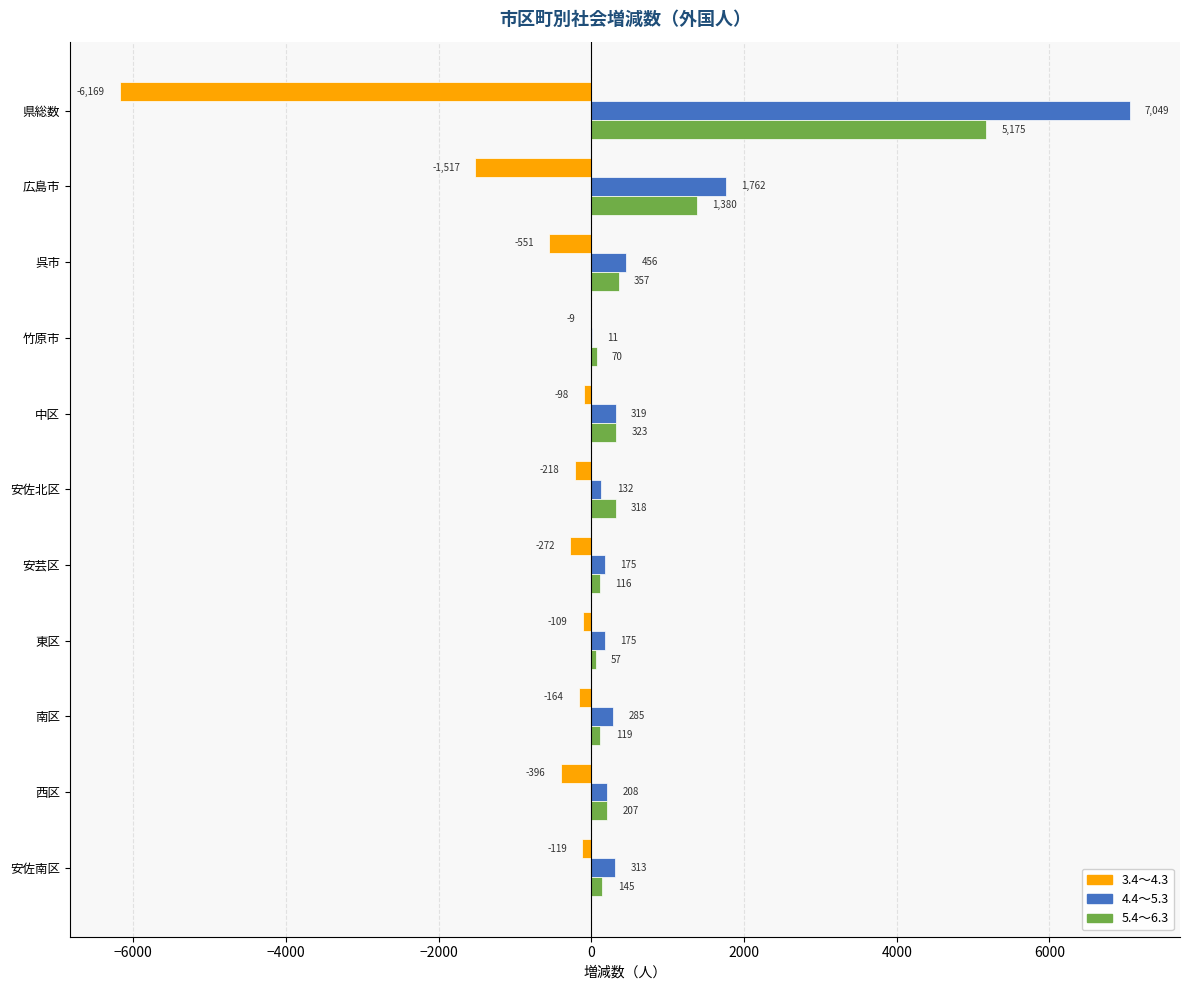

True or false: 3.4～4.3 has a value of -164 at 南区.

True